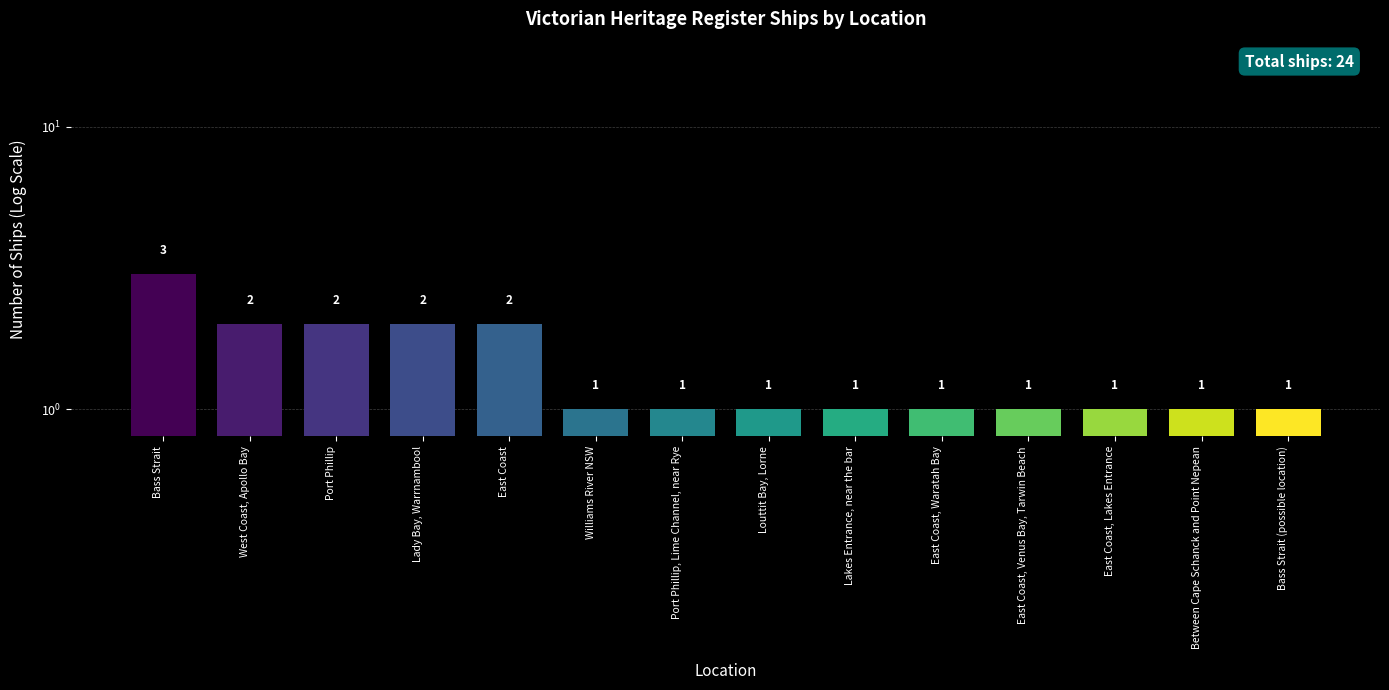

List the labels in order of value, largest first.

Bass Strait, West Coast, Apollo Bay, Port Phillip, Lady Bay, Warrnambool, East Coast, Williams River NSW, Port Phillip, Lime Channel, near Rye, Louttit Bay, Lorne, Lakes Entrance, near the bar, East Coast, Waratah Bay, East Coast, Venus Bay, Tarwin Beach, East Coast, Lakes Entrance, Between Cape Schanck and Point Nepean, Bass Strait (possible location)